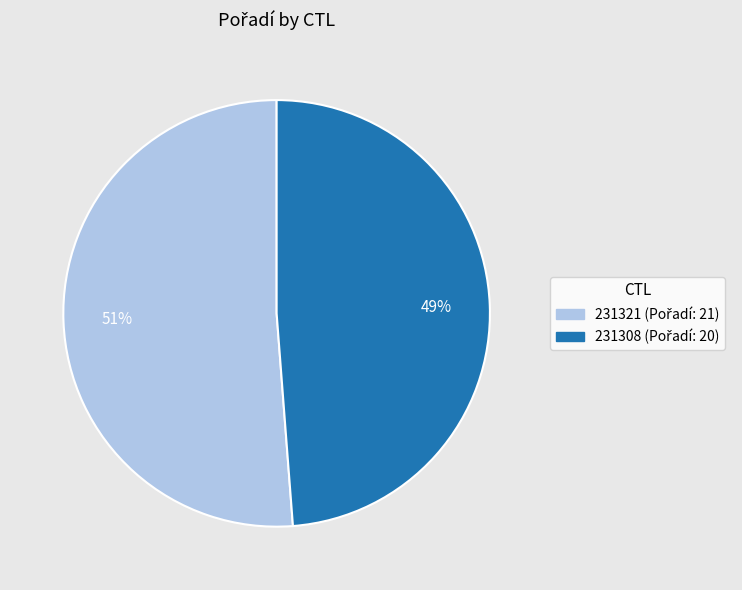

Rank the categories by value from highest to lowest.

231321, 231308